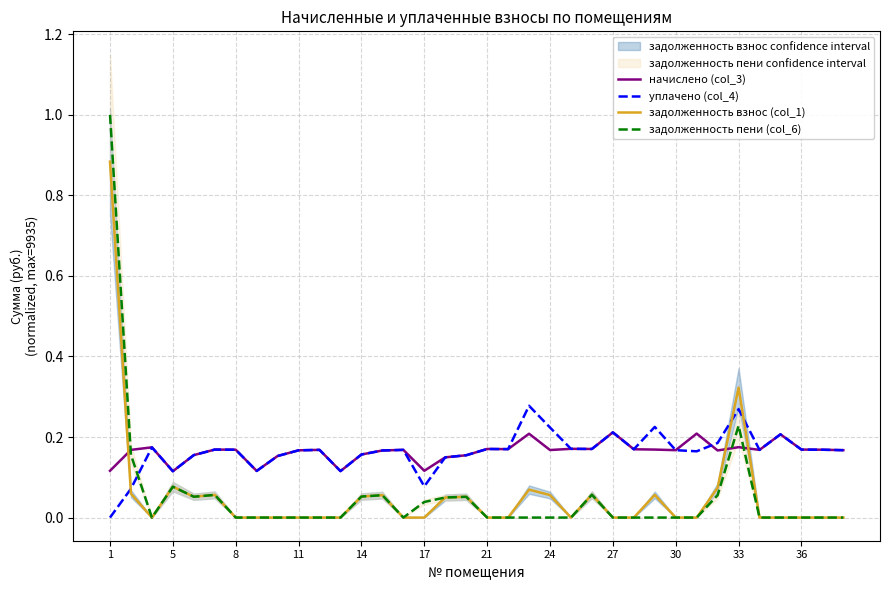

Is this an area chart (filled region under the line)?

No